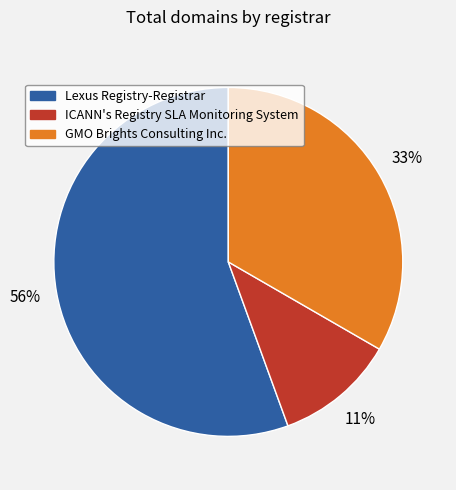

Is there any slice that represents more than half of the pie?

Yes